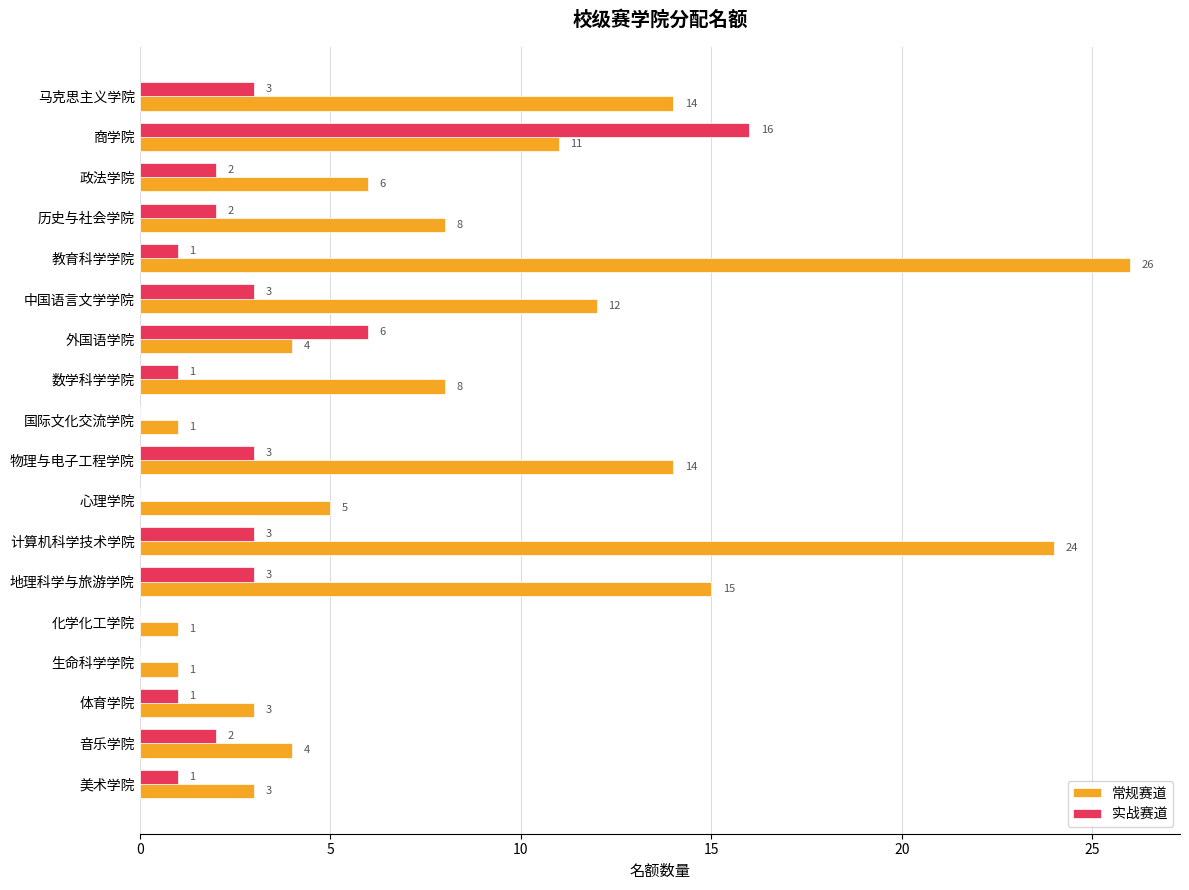

What is the sum of the 常规赛道 values at 体育学院 and 历史与社会学院?

11